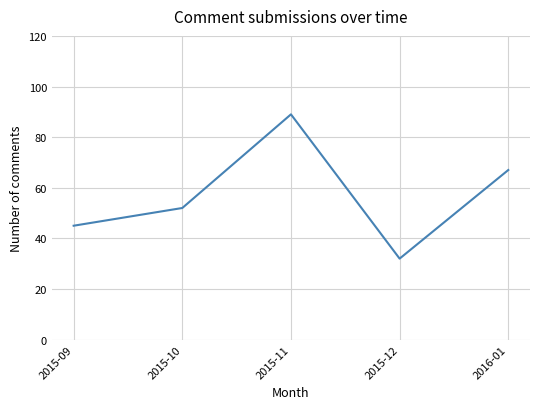

What is the change in value from 2015-10 to 2015-11?

+37